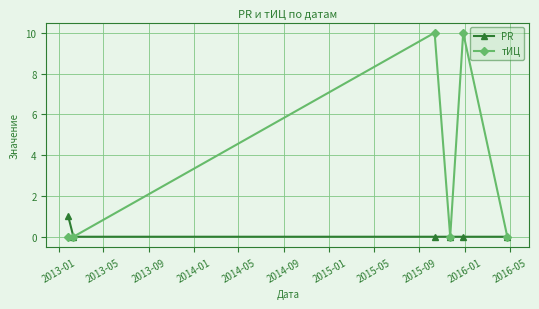

Does the chart have visible grid lines?

Yes